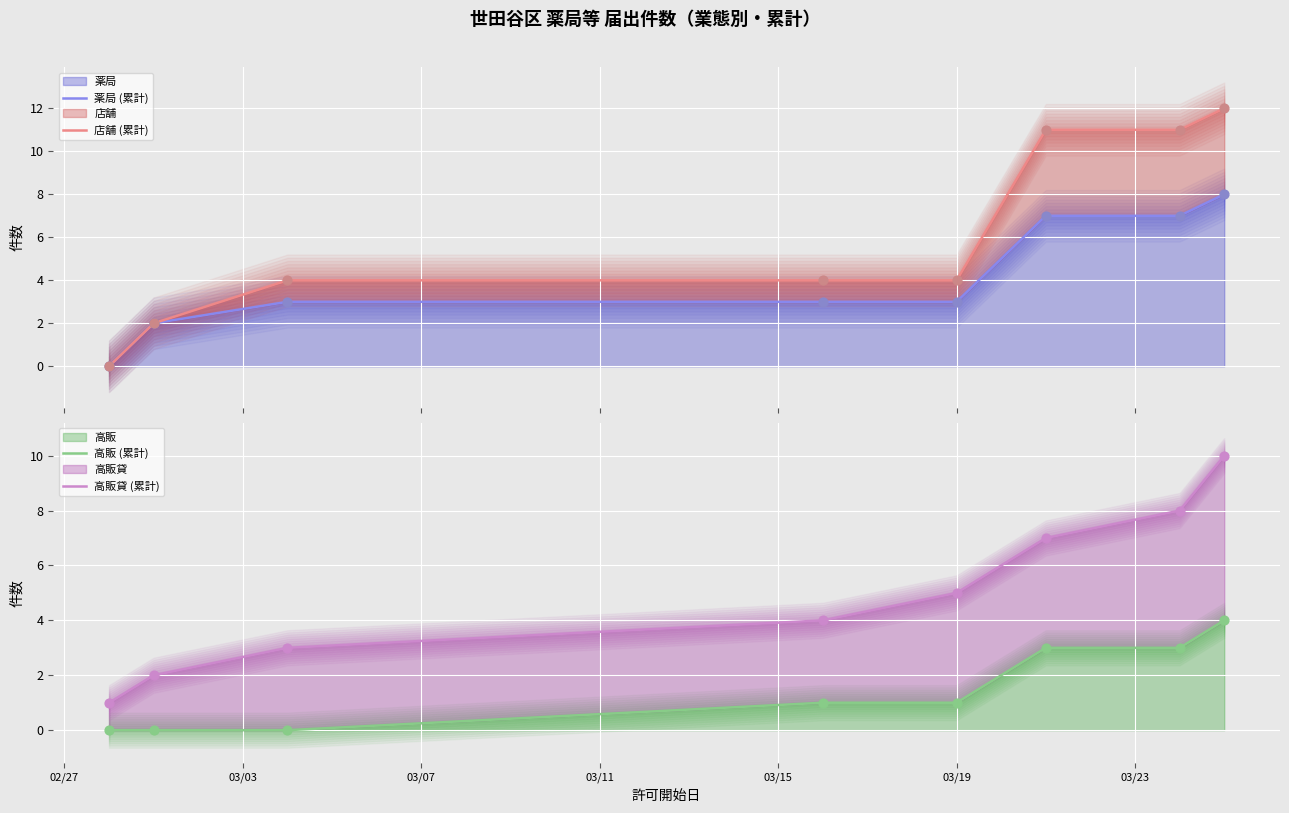

What is the total value across all series at 03/11?

12